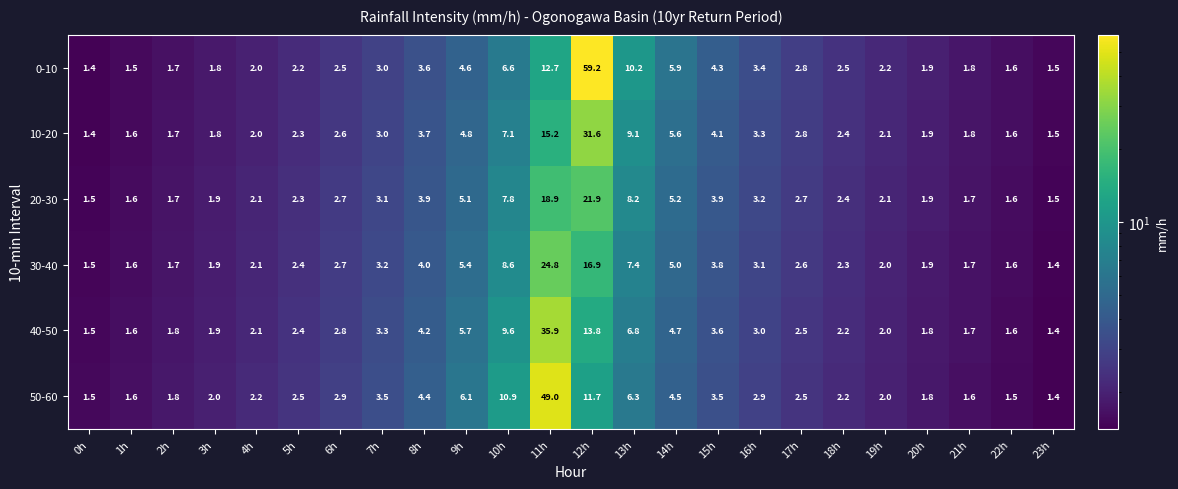

Which series has the largest range (max minus min)?

0-10